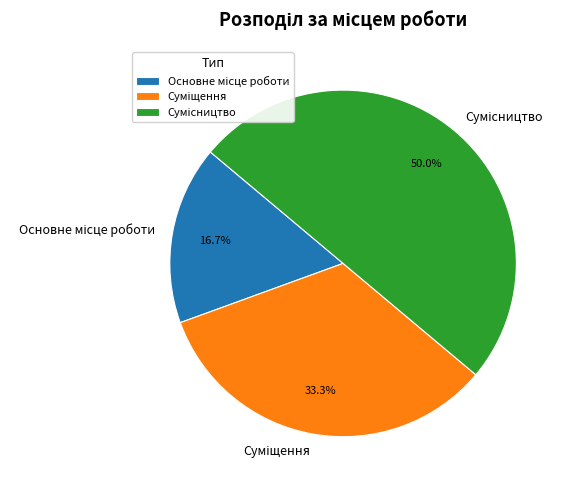

The Основне місце роботи slice represents 4% of the pie. True or false?

False